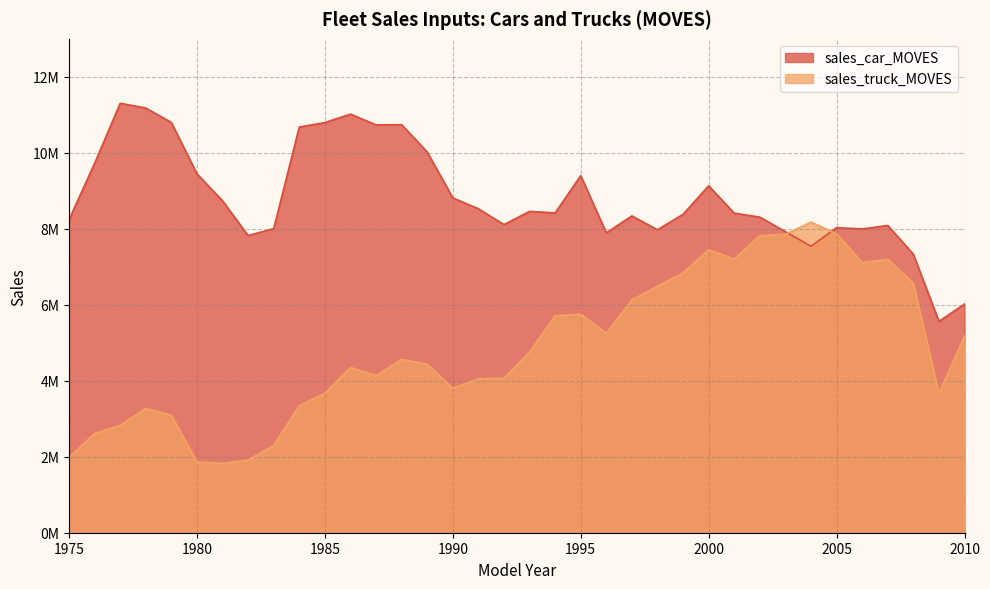

What is the difference between the maximum and second lowest values in the sales_truck_MOVES series?

6310000